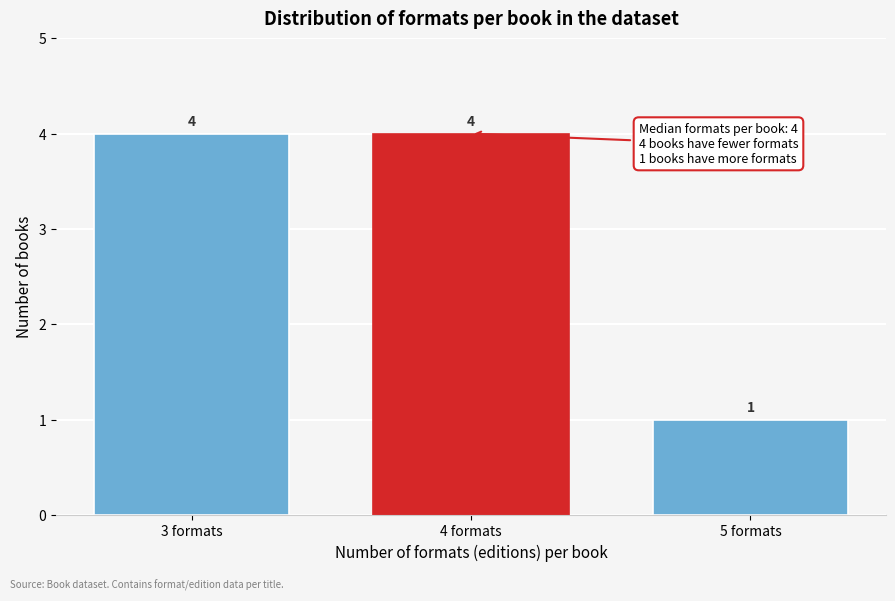

Reading right to left, transcribe all the data shown in this chart.

5 formats=1	4 formats=4	3 formats=4